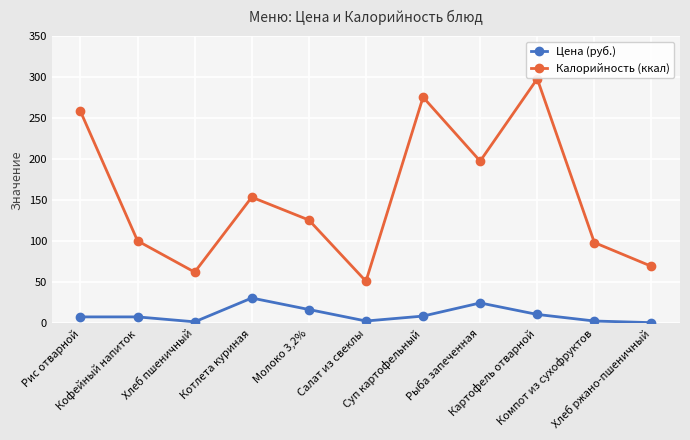

What is the difference between the maximum and minimum values in the Цена (руб.) series?

30.0